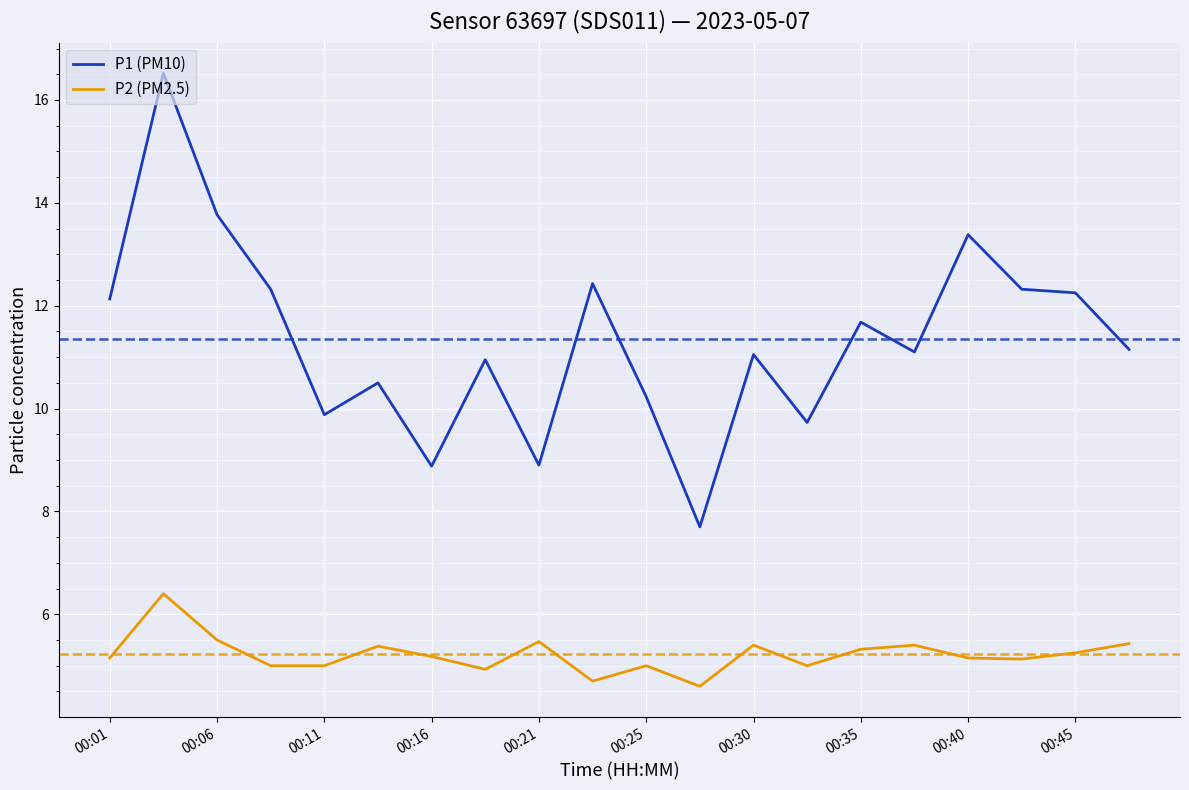

True or false: P2 (PM2.5) has more than 2 interior local peaks.

True